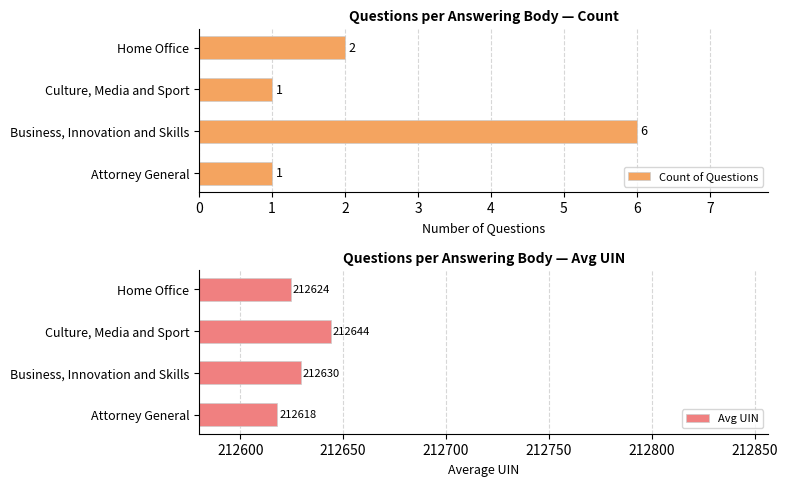

What is the difference between the second highest and minimum values in the Count of Questions series?

1